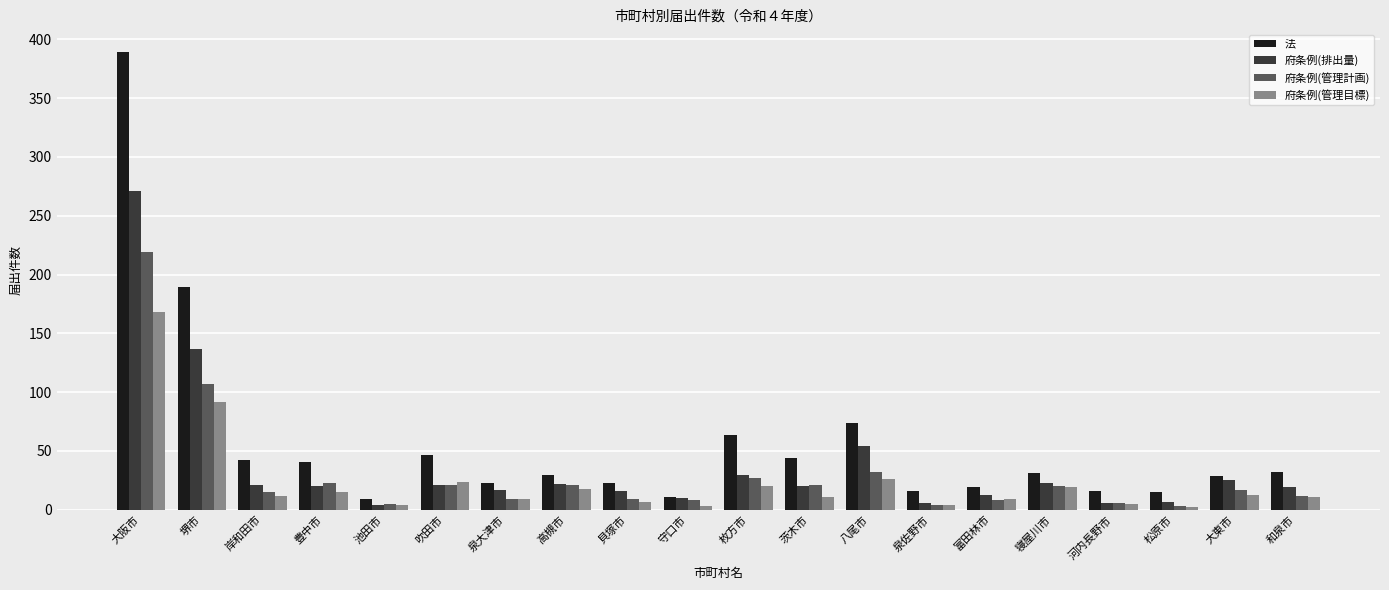

Which series has the largest total across all categories?

法